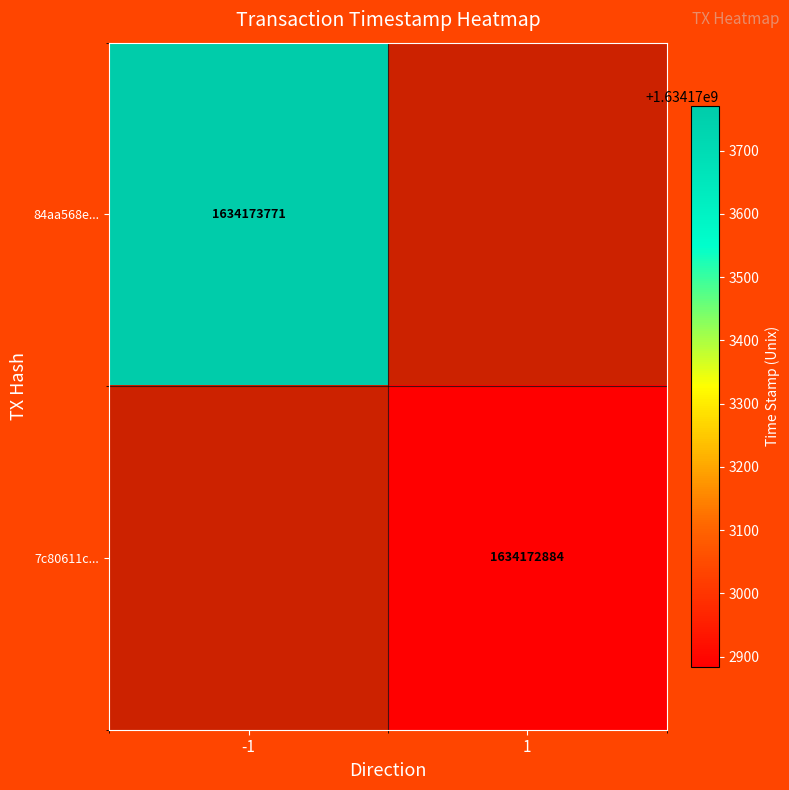

True or false: 84aa568eaccdb7e23365ead42fd1d0bc3073ec5 has a value of -1 at direction.

True